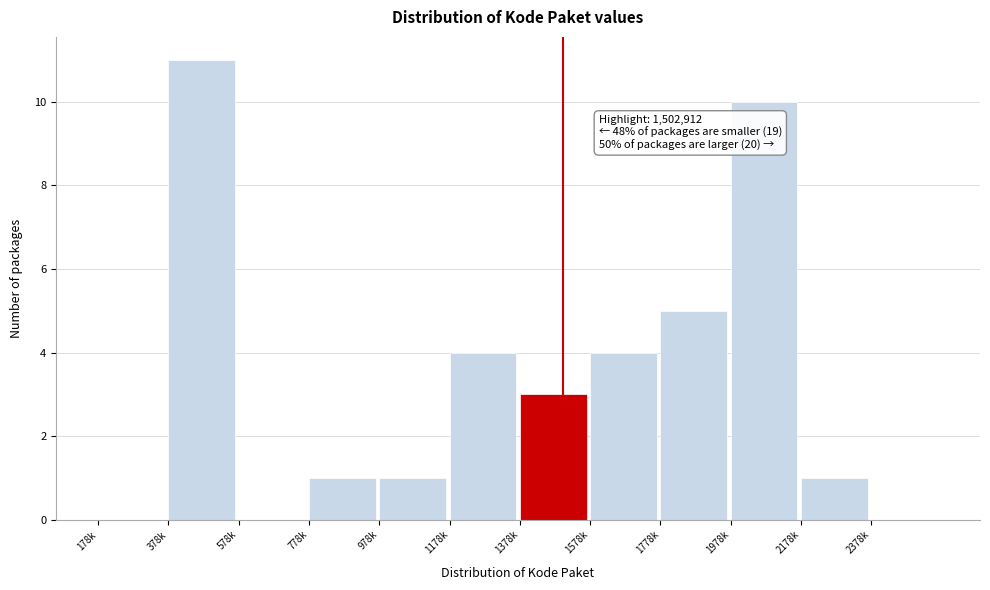

Reading left to right, transcribe all the data shown in this chart.

178k=0	378k=11	578k=0	778k=1	978k=1	1178k=4	1378k=3	1578k=4	1778k=5	1978k=10	2178k=1	2378k=0